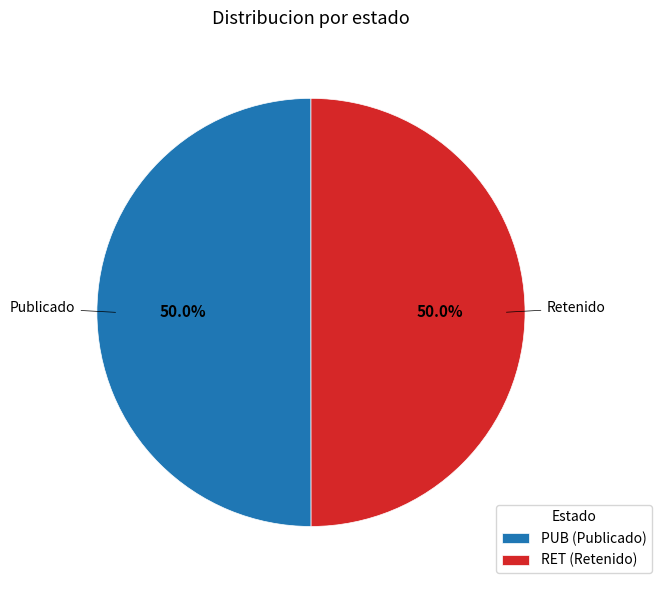

What portion of the pie excludes PUB (Publicado)?

50.0%